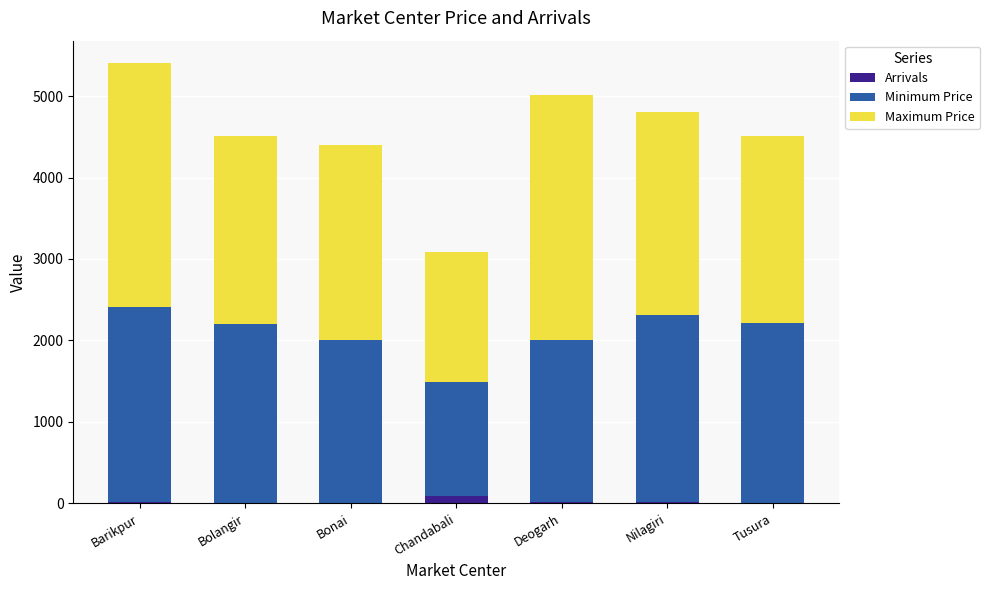

What is the average value of the Arrivals series?

18.4